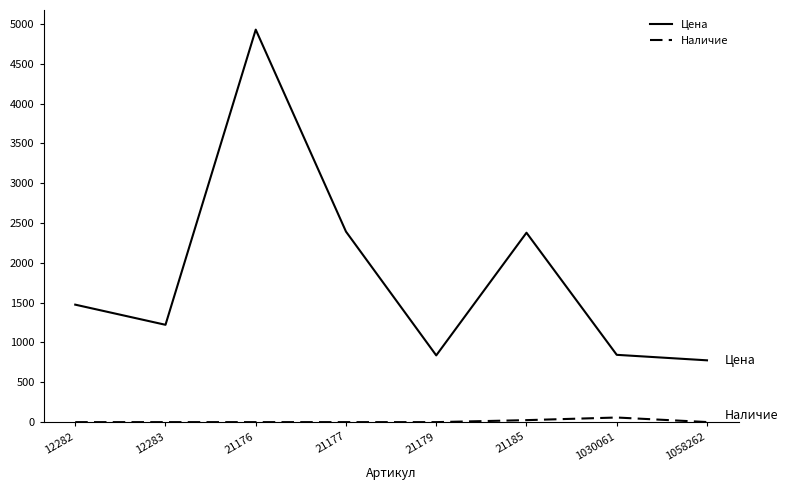

What is the highest value of the Цена series?

4928